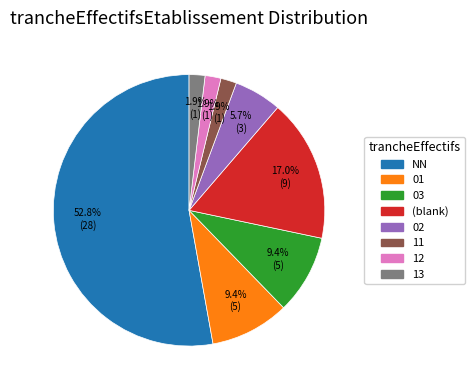

Does any single category account for the majority?

Yes